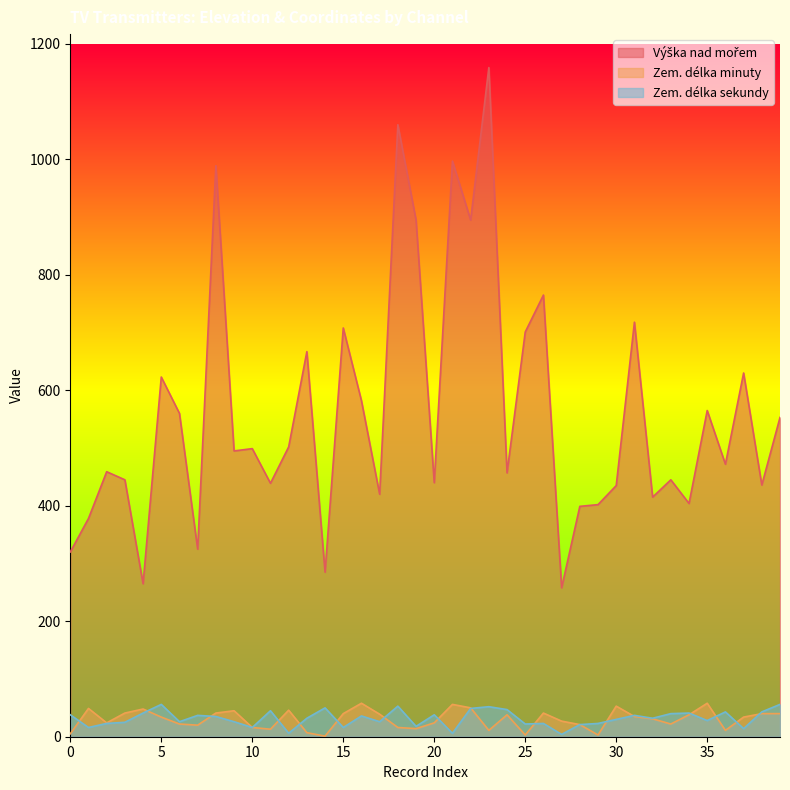

What is the maximum value shown in the chart?

1159